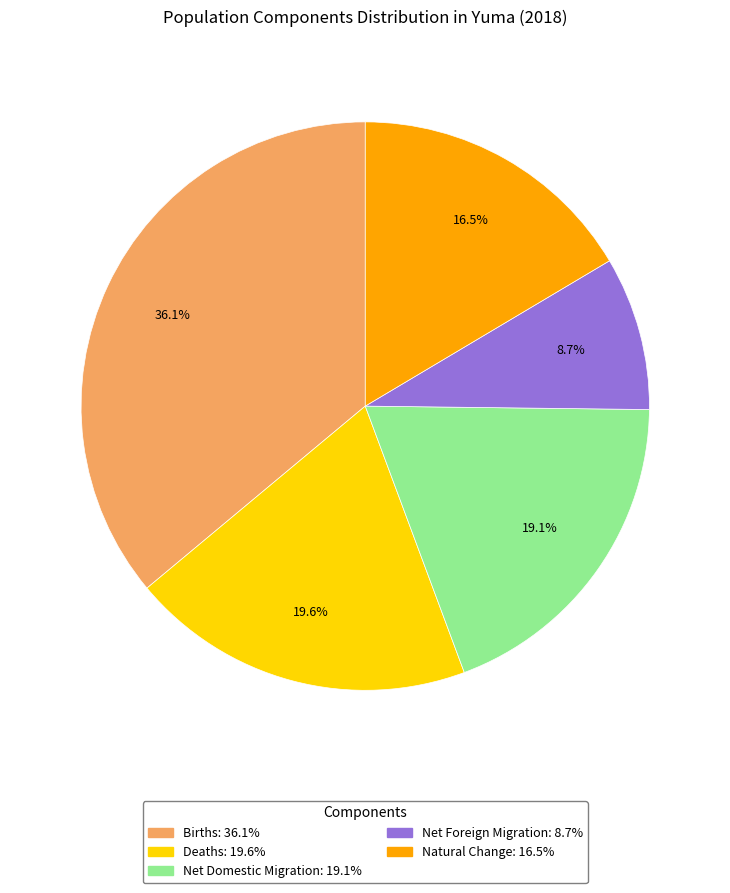

Is there a majority slice in this chart?

No